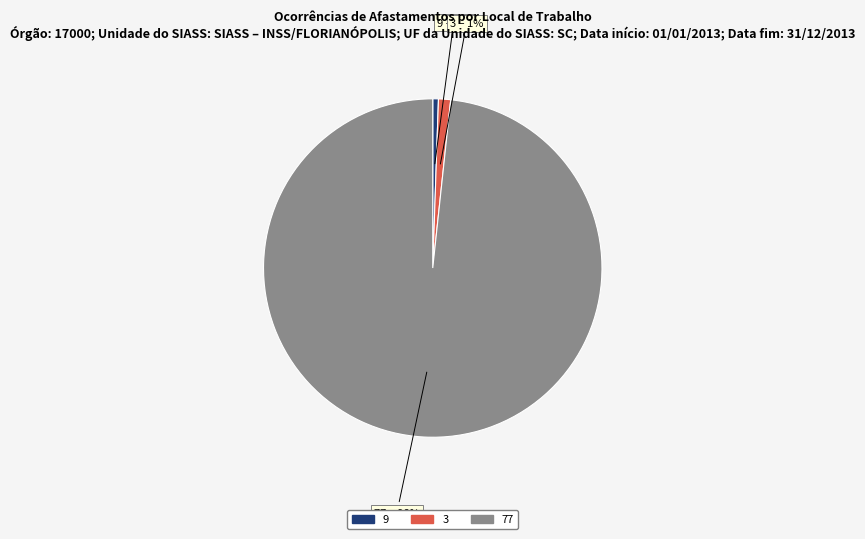

To the nearest percent, what is the combined percentage of 3 and 77?

99%